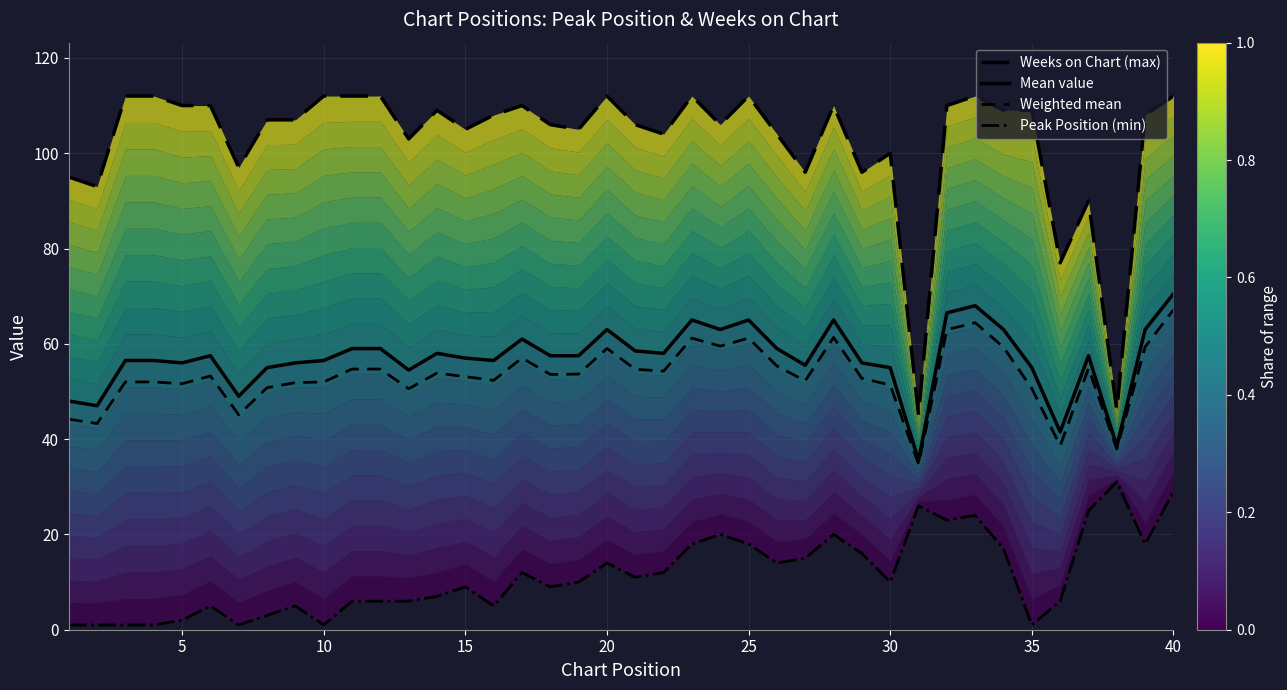

Does the chart have visible grid lines?

Yes